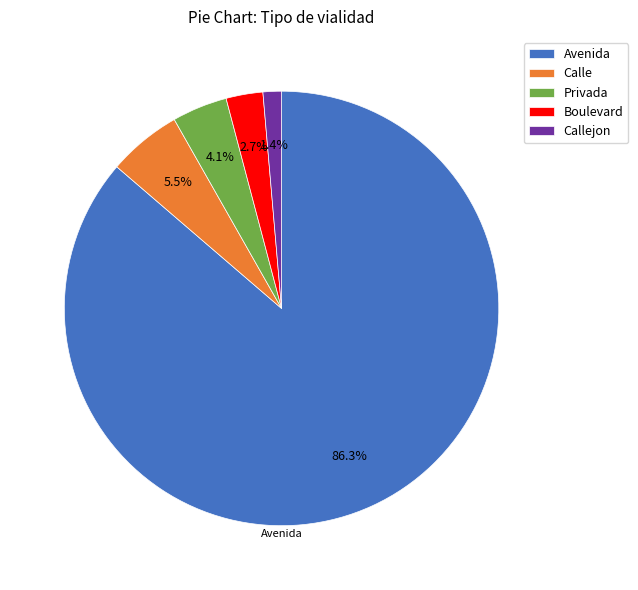

Rank the categories by value from highest to lowest.

Avenida, Calle, Privada, Boulevard, Callejon